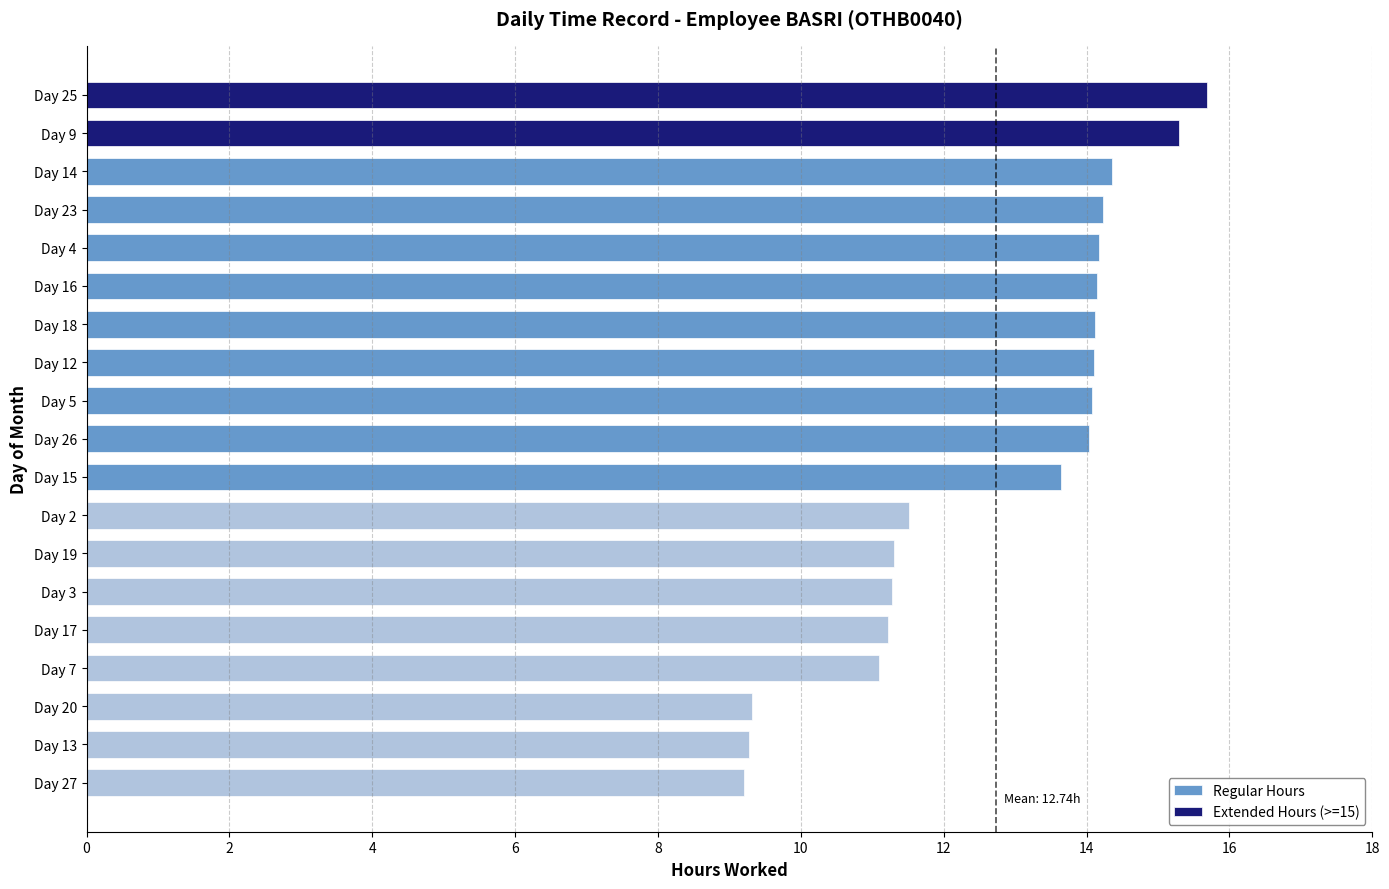

What is the spread (max minus min) of values at 3?

11.3